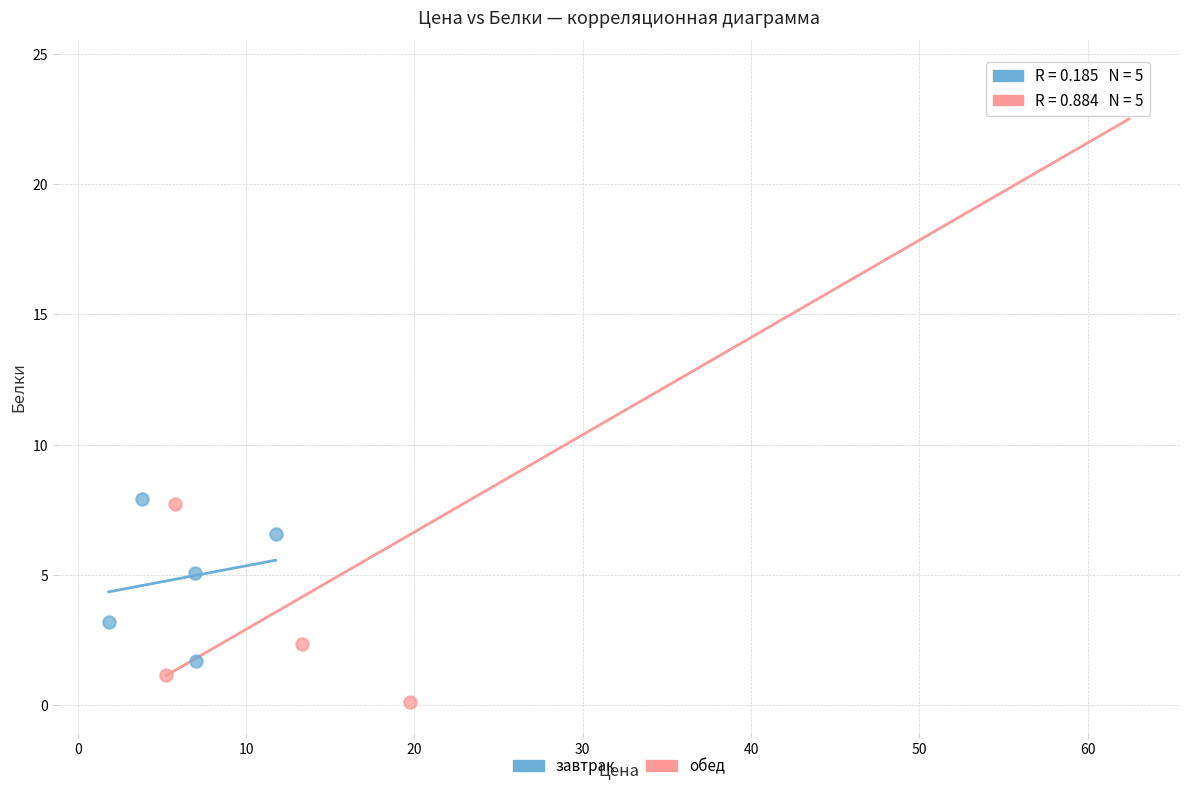

Which series contains the lowest Y value?

обед